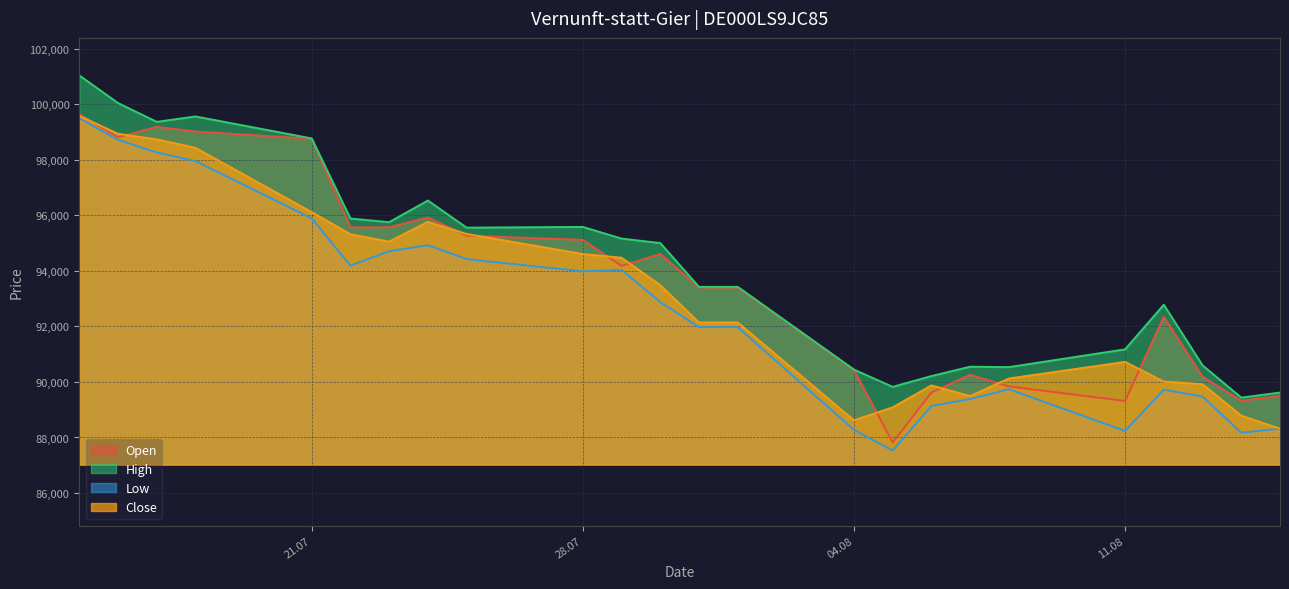

Rank the series at 25.07.2025 from highest to lowest value.

High, Close, Open, Low